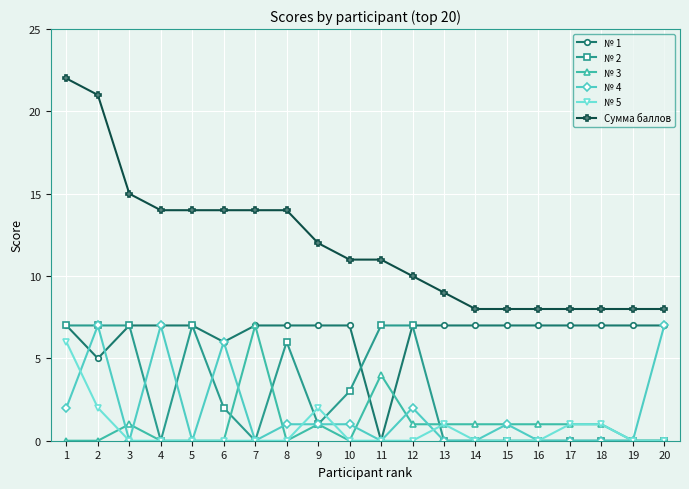

Is the value of № 2 at 3 greater than the value of № 4 at 1?

Yes